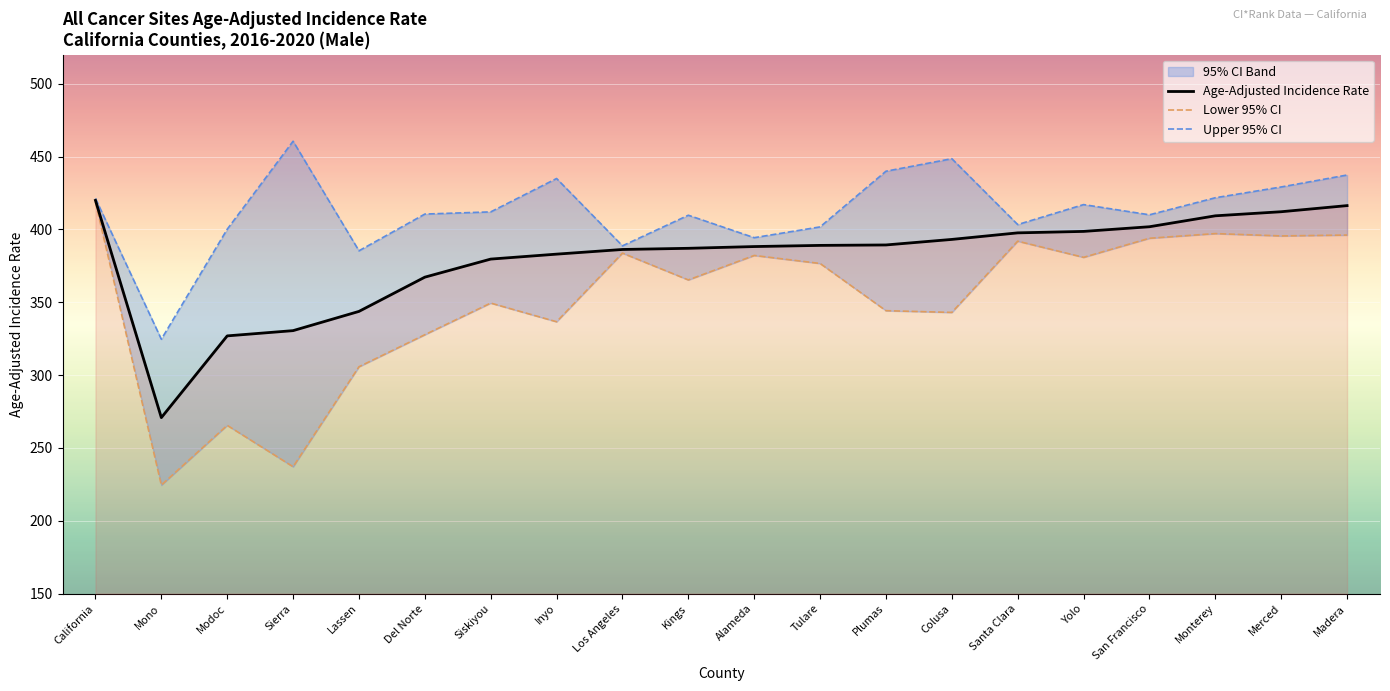

At which category is the sum across all series the highest?

California